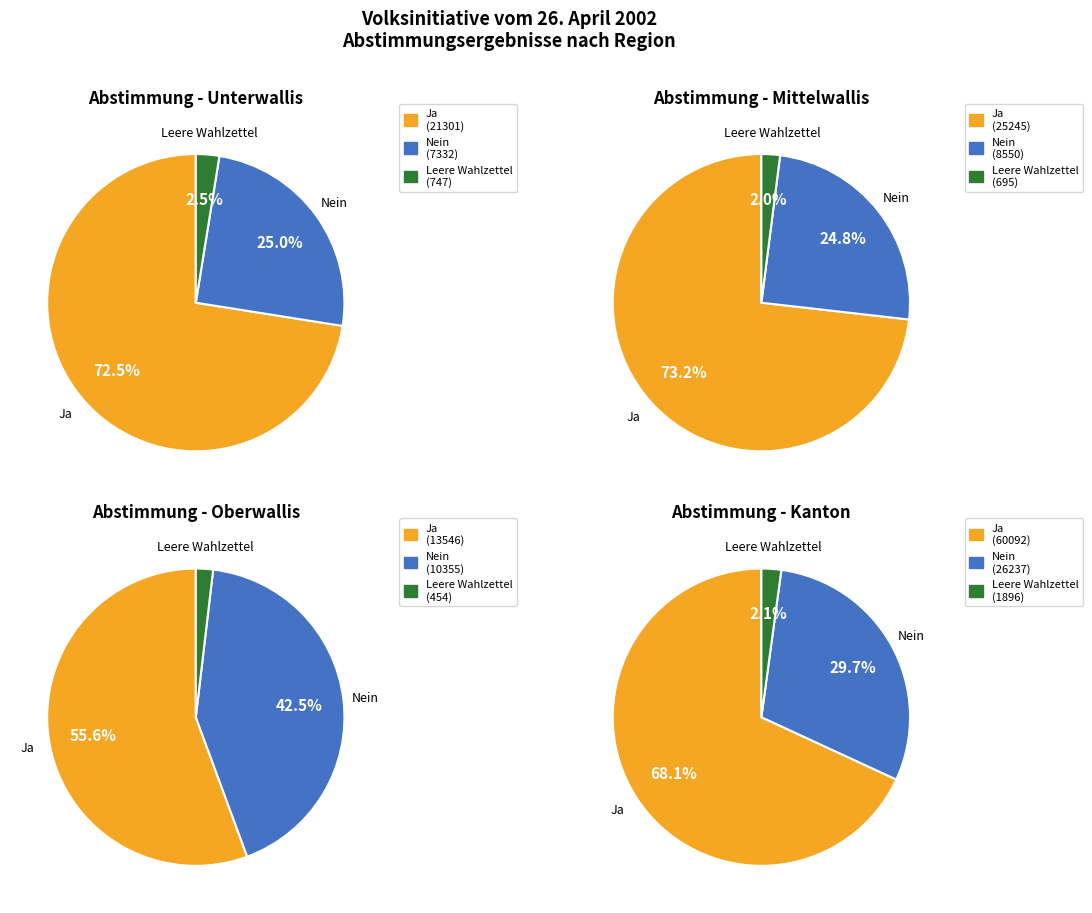

Rank the series at Unterwallis from lowest to highest value.

Leere Wahlzettel, Nein, Ja